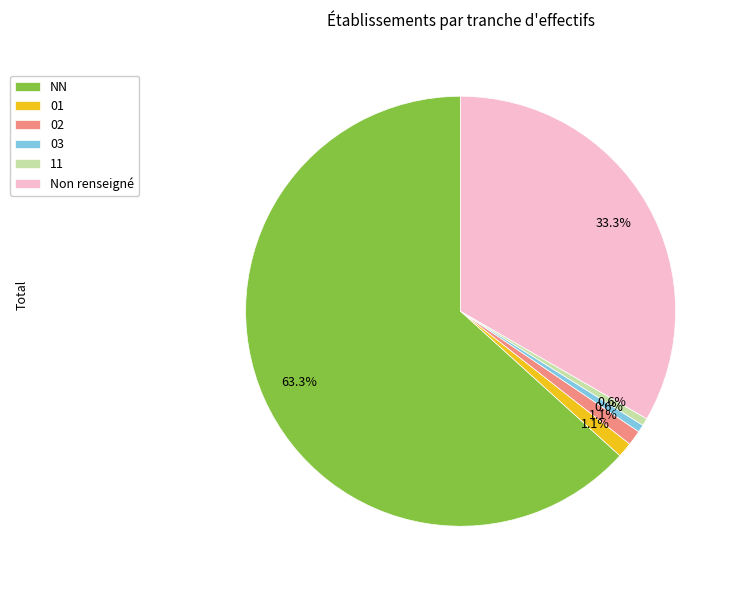

How much of the chart is everything except 01?

98.9%